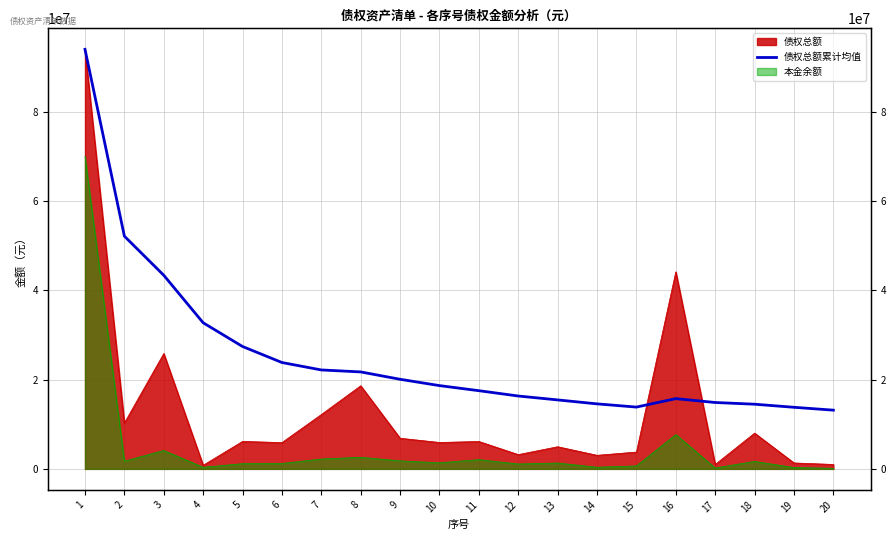

What is the approximate value at 9?

20066555.6